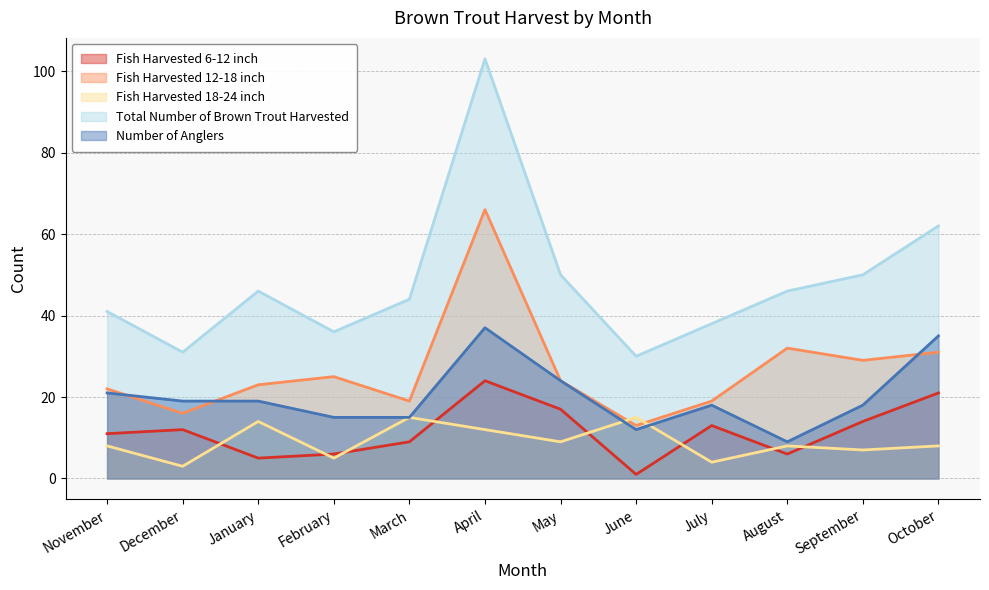

How many lines are shown in the chart?

5